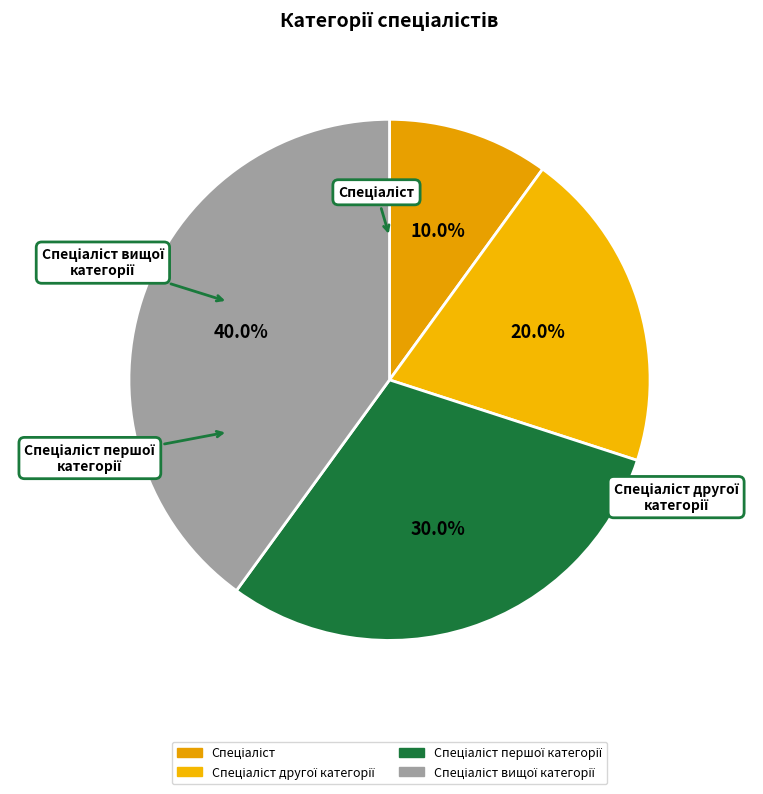

What is the largest slice in the pie chart?

Спеціаліст вищої категорії